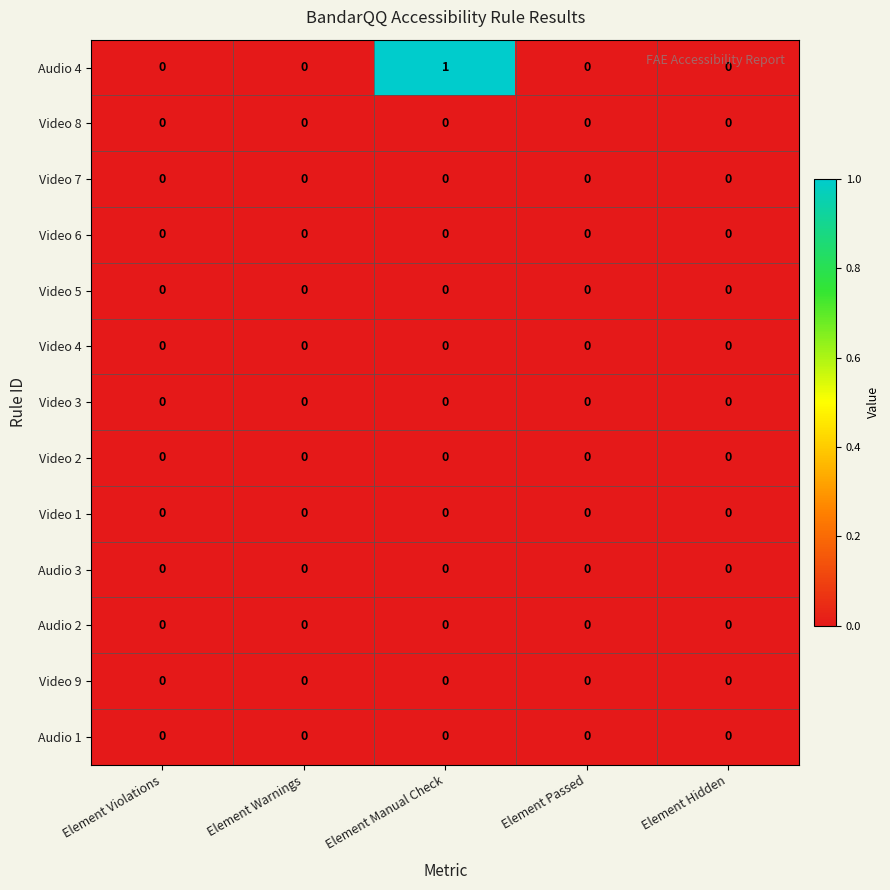

Between Element Manual Check and Element Hidden, which series saw the biggest shift?

Audio 4